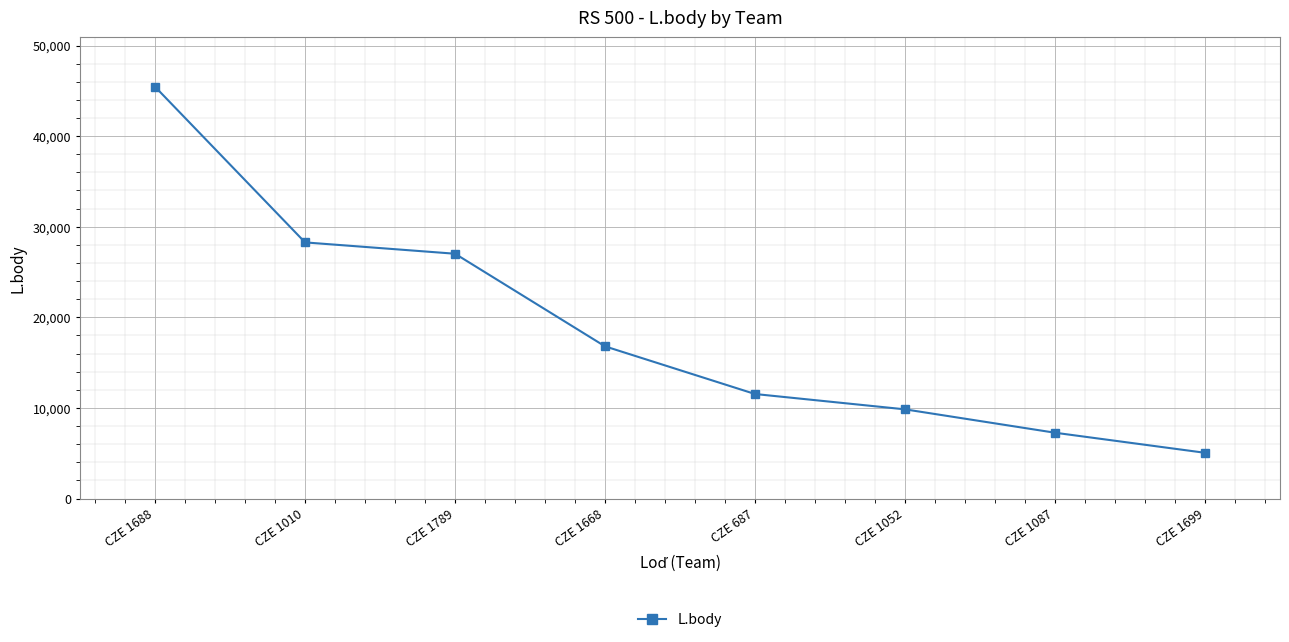

True or false: the data shows 27017 at CZE 1789.

True